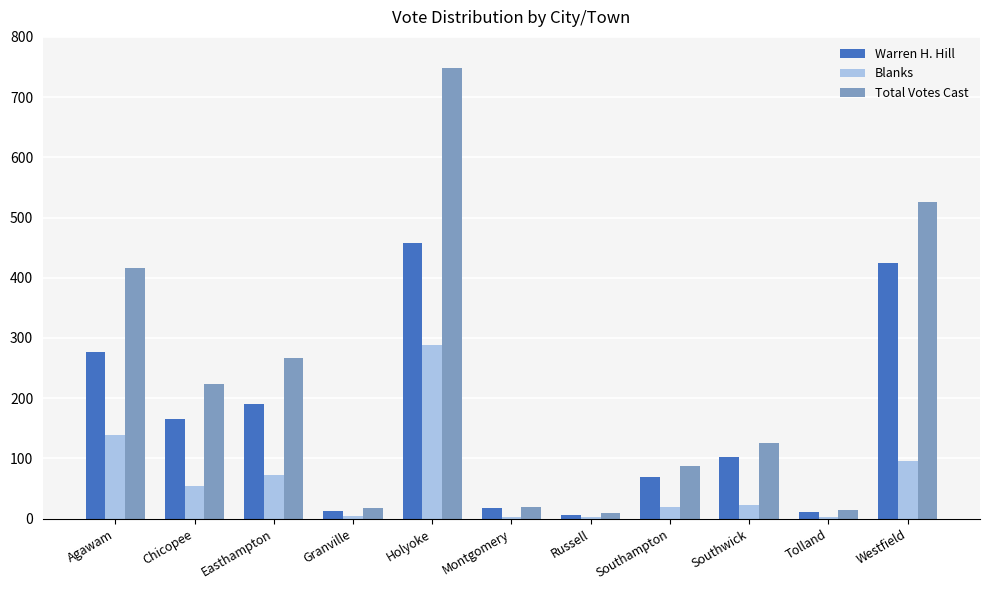

Where is Total Votes Cast nearest to the value 379?

Agawam